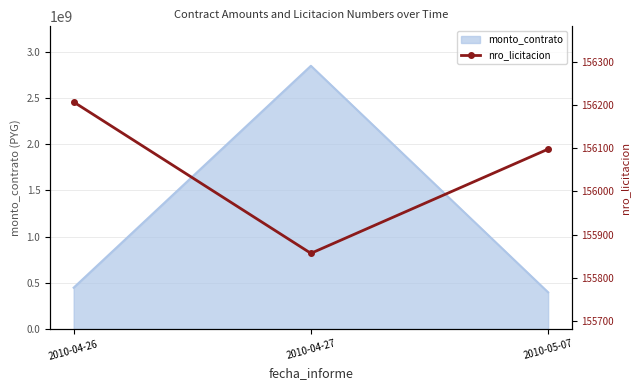

At which label is monto_contrato closest to 1623590434?

2010-04-26